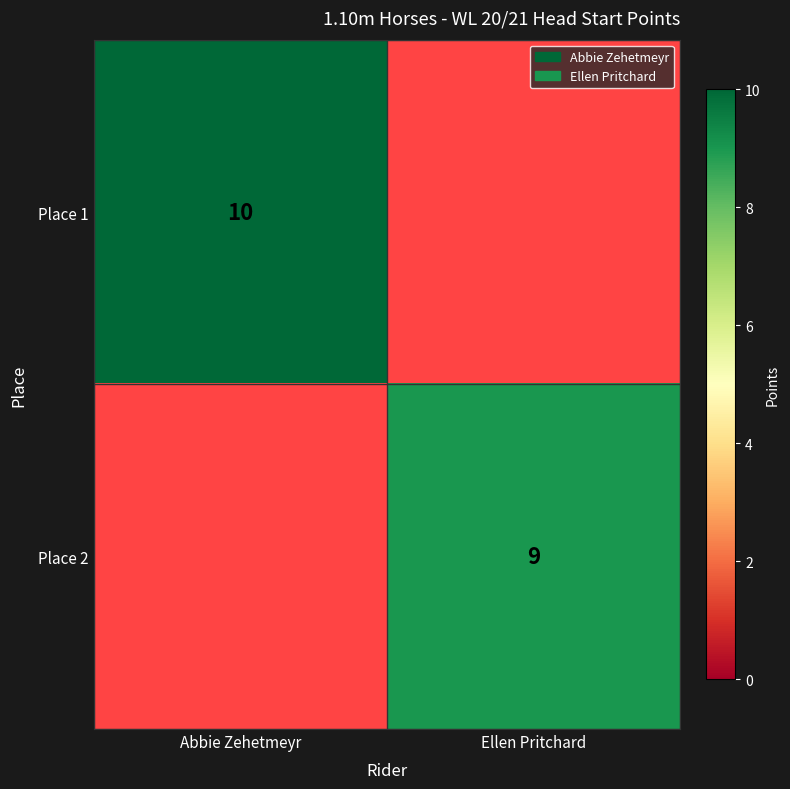

Is it true that Place 1 equals 4 at Abbie Zehetmeyr?

False